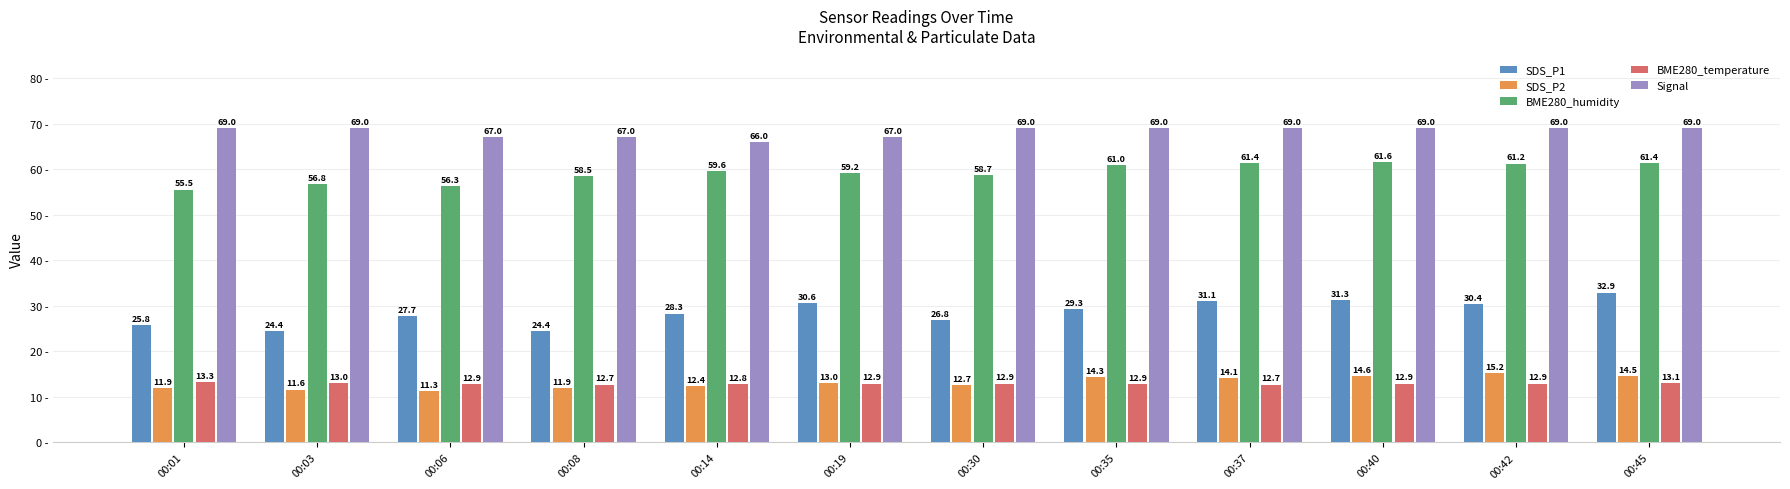

How many bars are there in each group?

5